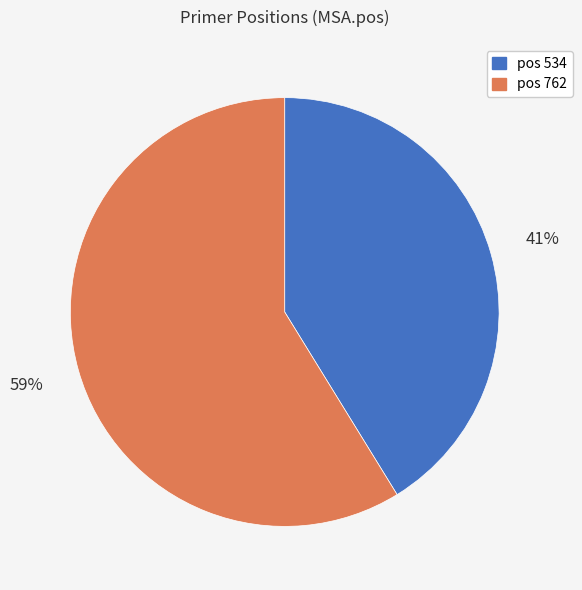

To the nearest percent, what is the average slice percentage?

50%